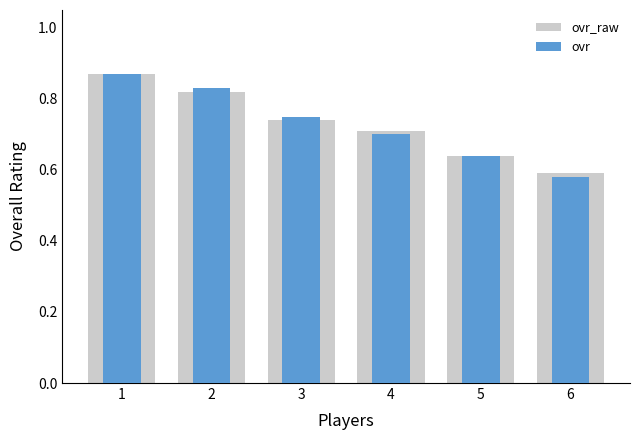

Reading left to right, list all the values displayed in this chart.

ovr_raw: 0.9	0.8	0.7	0.7	0.6	0.6
ovr: 0.9	0.8	0.8	0.7	0.6	0.6